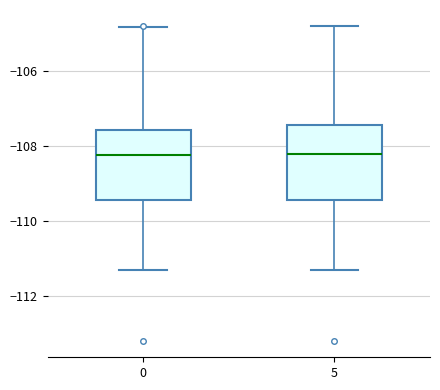

Reading left to right, read every box against the y-axis: the position of its median line, the range the box covers, and the ends of its whiskers. The values are not printed on the chart, so give them approximately, as read against the axis.

0: median -108.2, box -109.4 to -107.6, whiskers -111.4 to -104.8
5: median -108.2, box -109.4 to -107.4, whiskers -111.4 to -104.8